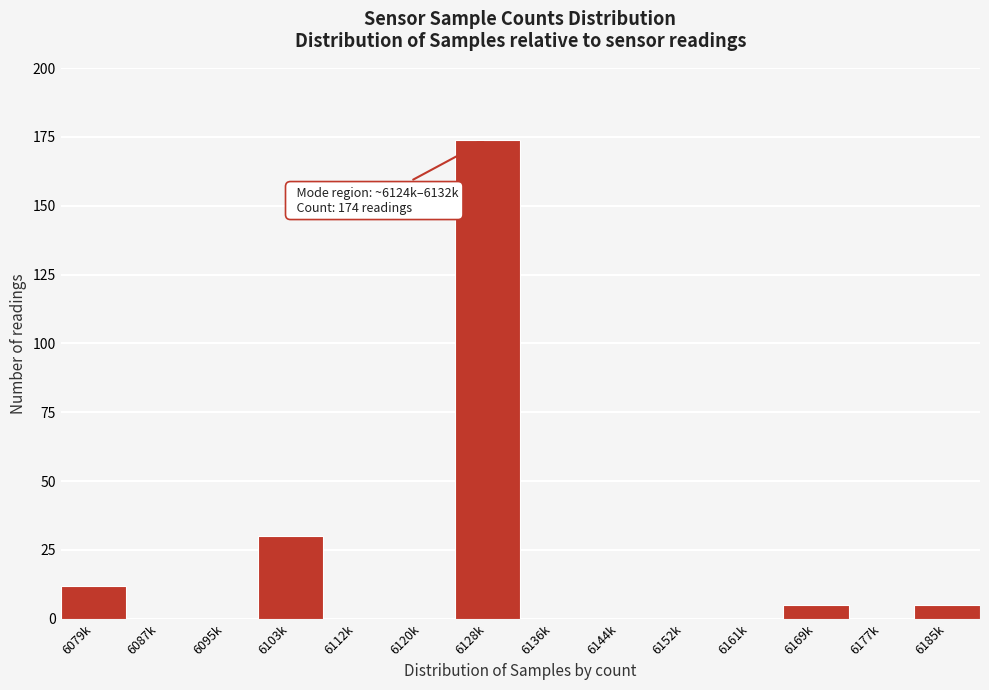

Reading right to left, extract all data points from this chart.

6185k=5	6177k=0	6169k=5	6161k=0	6152k=0	6144k=0	6136k=0	6128k=174	6120k=0	6112k=0	6103k=30	6095k=0	6087k=0	6079k=12